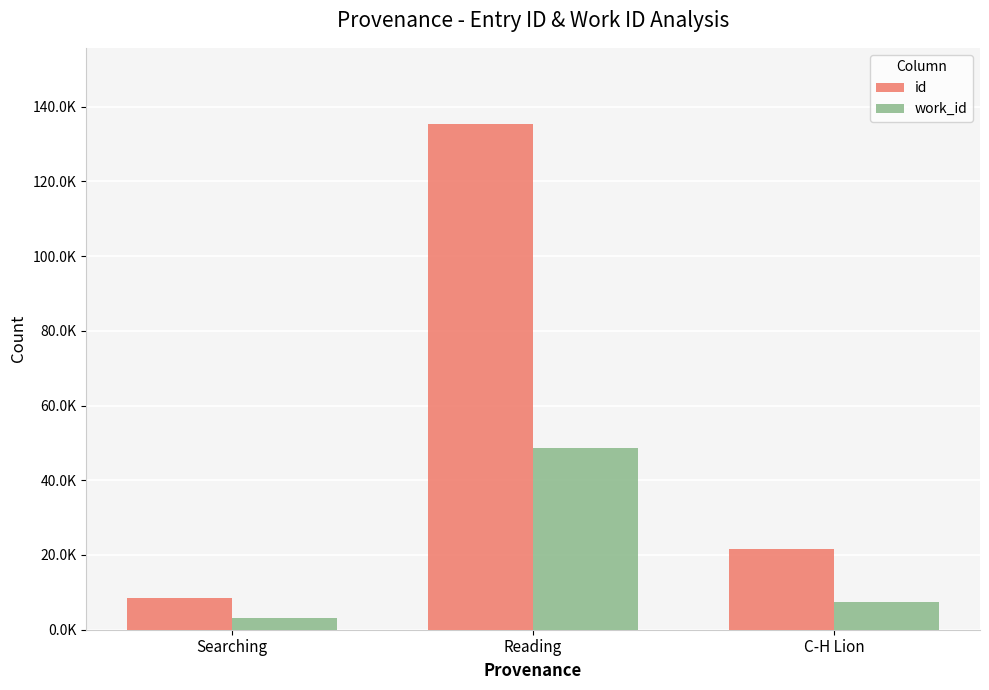

Are the bars horizontal?

No